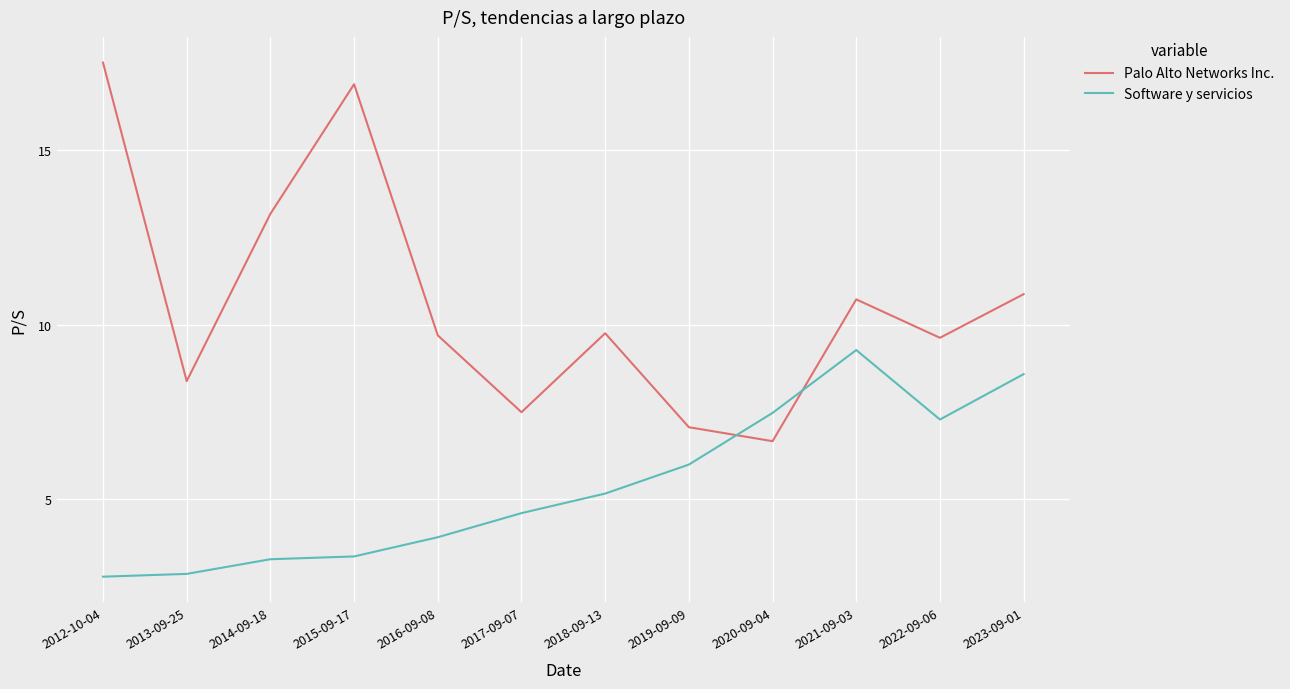

At which label does Palo Alto Networks Inc. first exceed 9?

2012-10-04